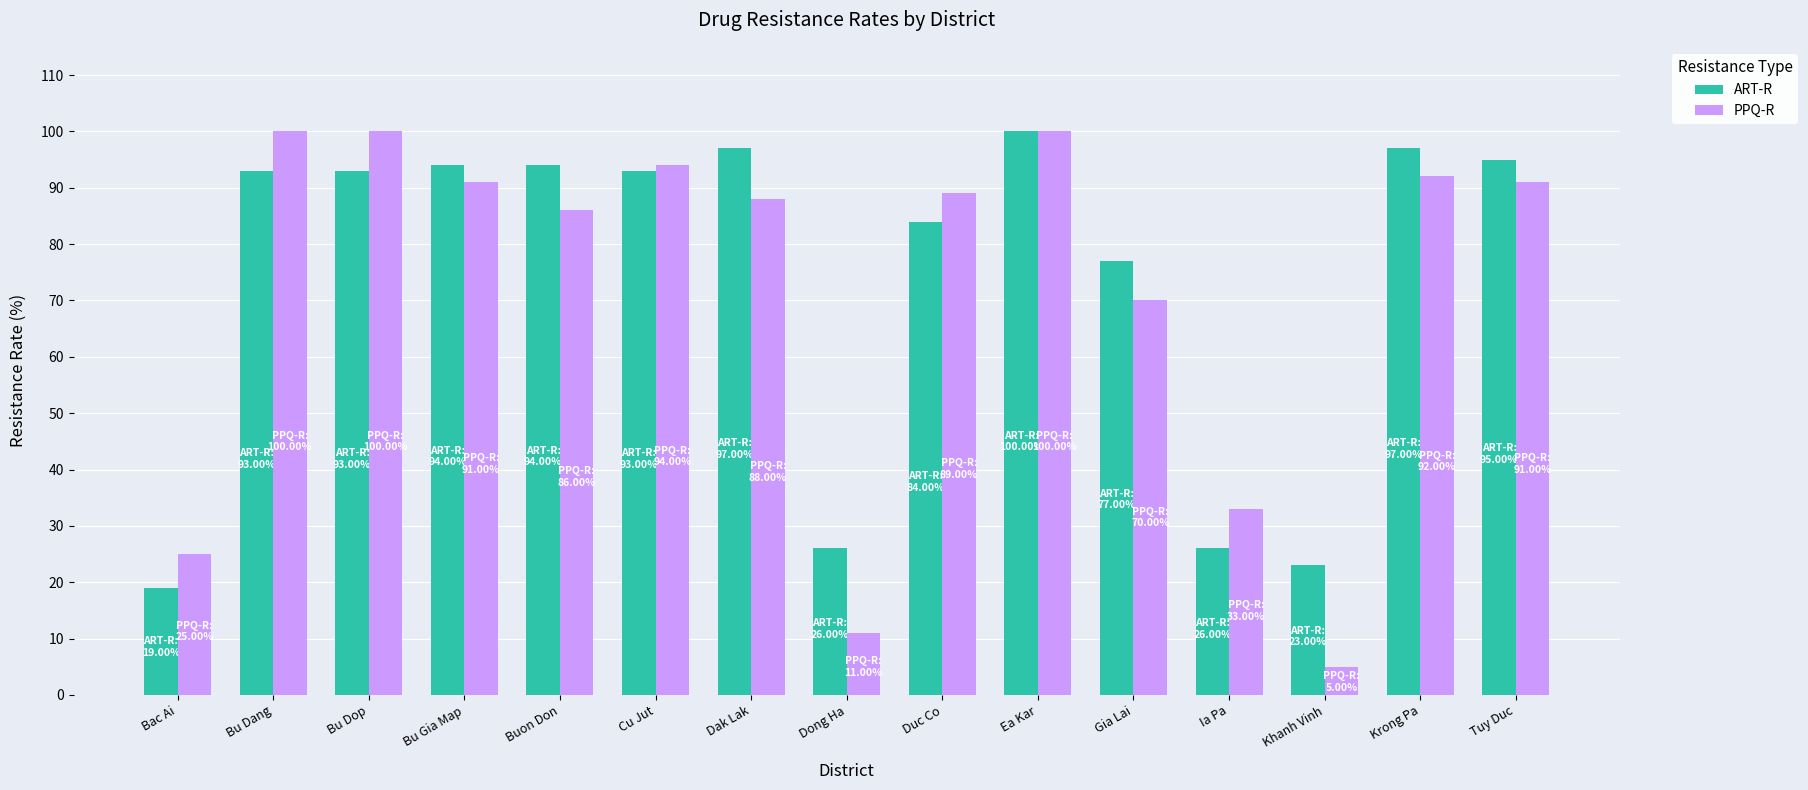

Reading left to right, transcribe all the data shown in this chart.

ART-R: 19	93	93	94	94	93	97	26	84	100	77	26	23	97	95
PPQ-R: 25	100	100	91	86	94	88	11	89	100	70	33	5	92	91